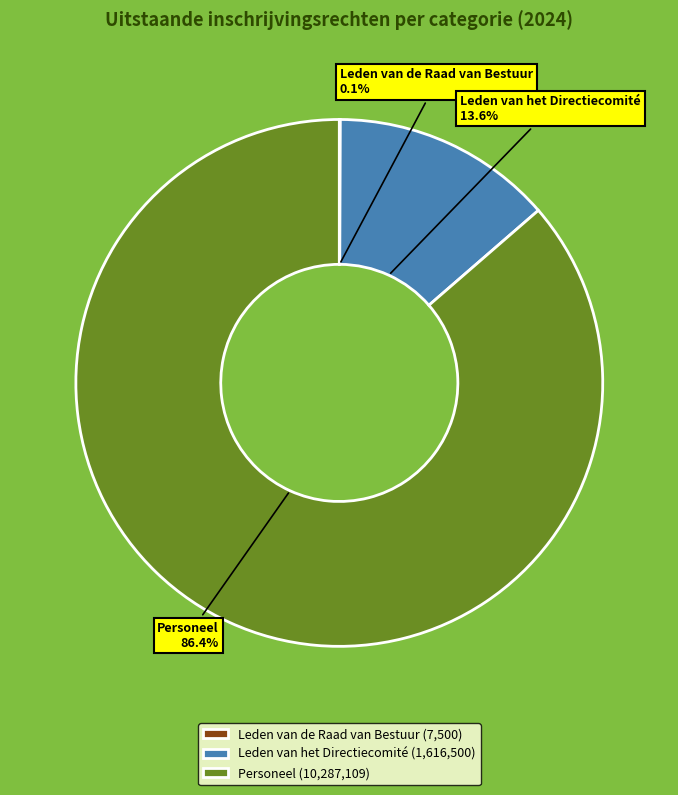

Approximately how many times larger is the value at Personeel compared to Leden van het Directiecomité?

6.4